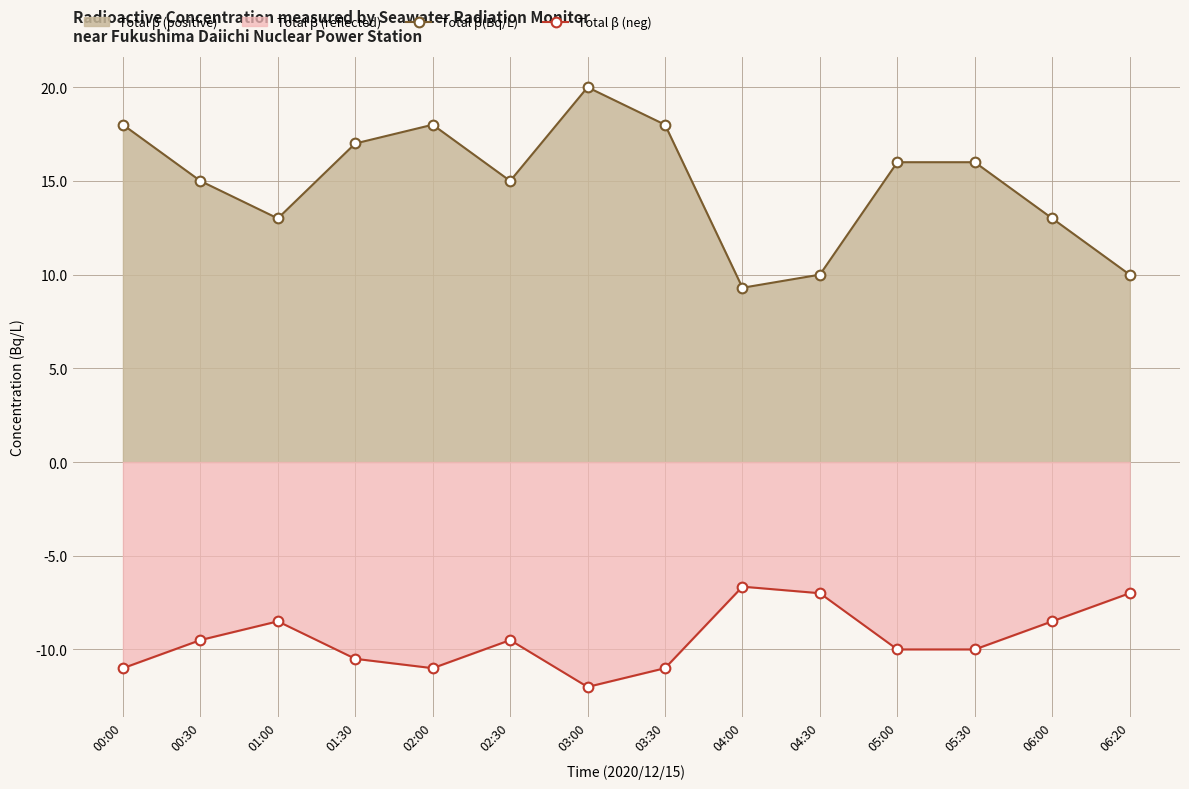

Which series has the widest spread of values?

Total β(Bq/L)